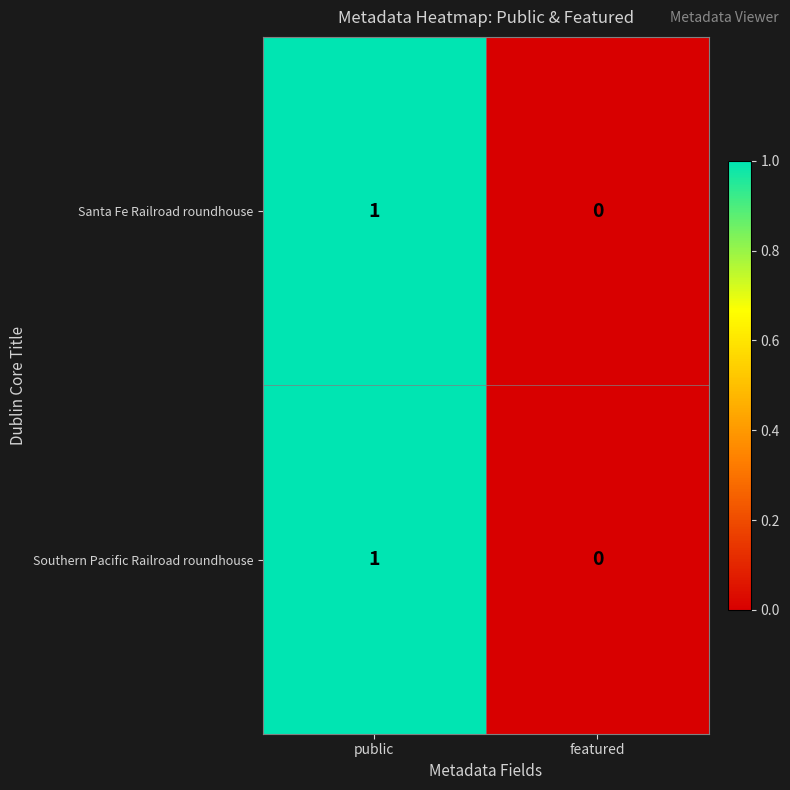

Where is Santa Fe Railroad roundhouse nearest to the value 0?

featured